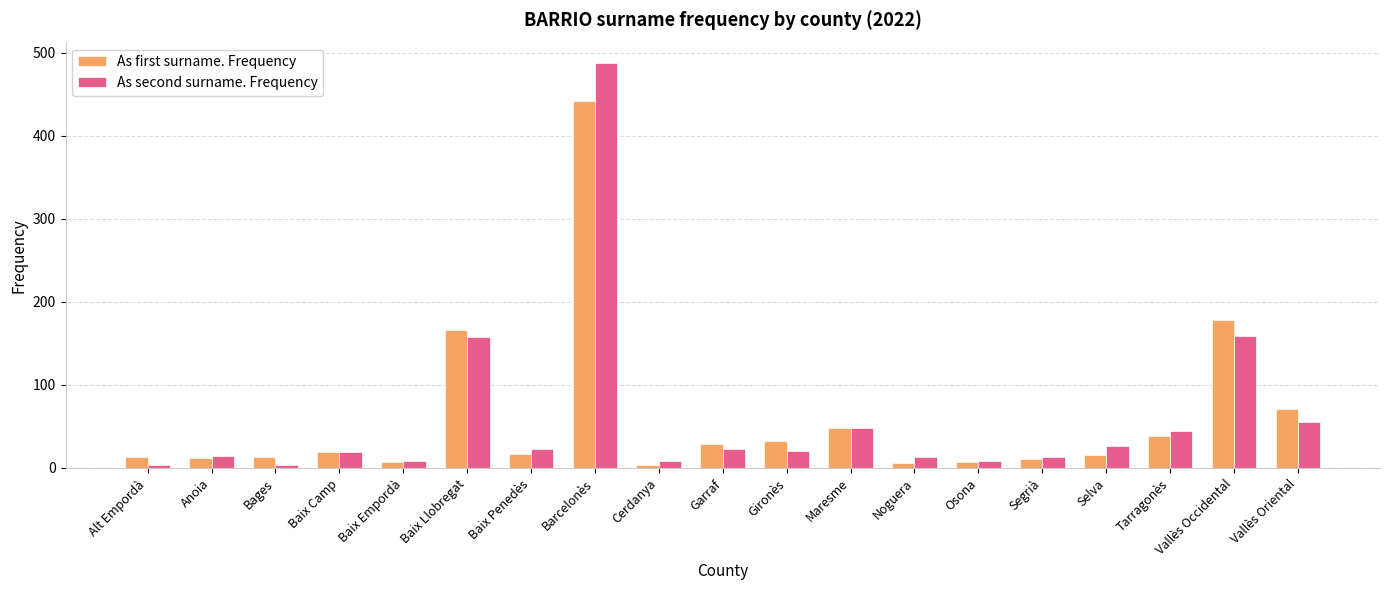

How many groups of bars are there?

19